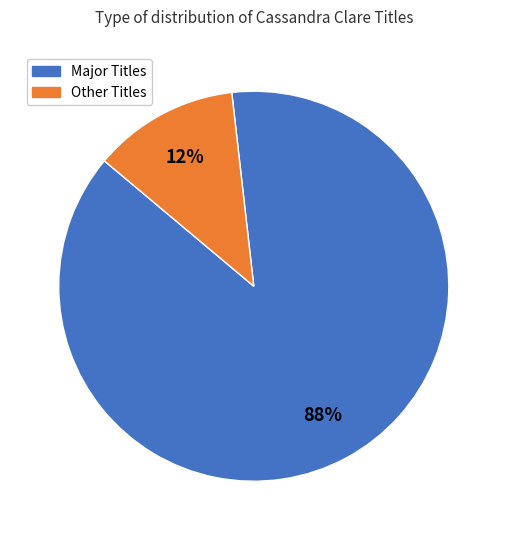

Is there a majority slice in this chart?

Yes